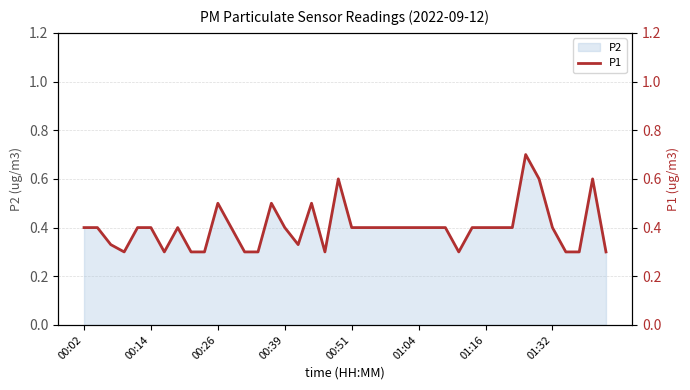

Does the chart display data point markers on the line(s)?

No